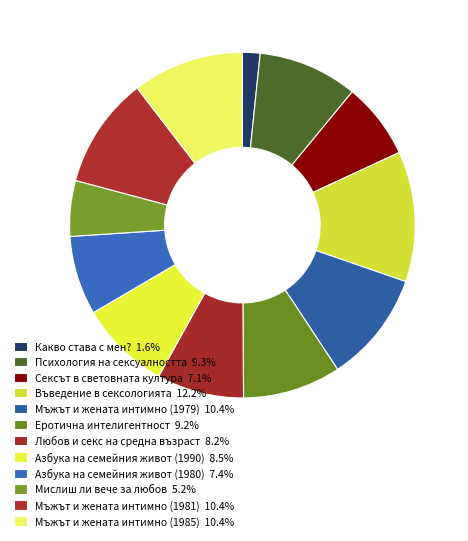

Which category has the smallest portion of the pie?

Какво става с мен?